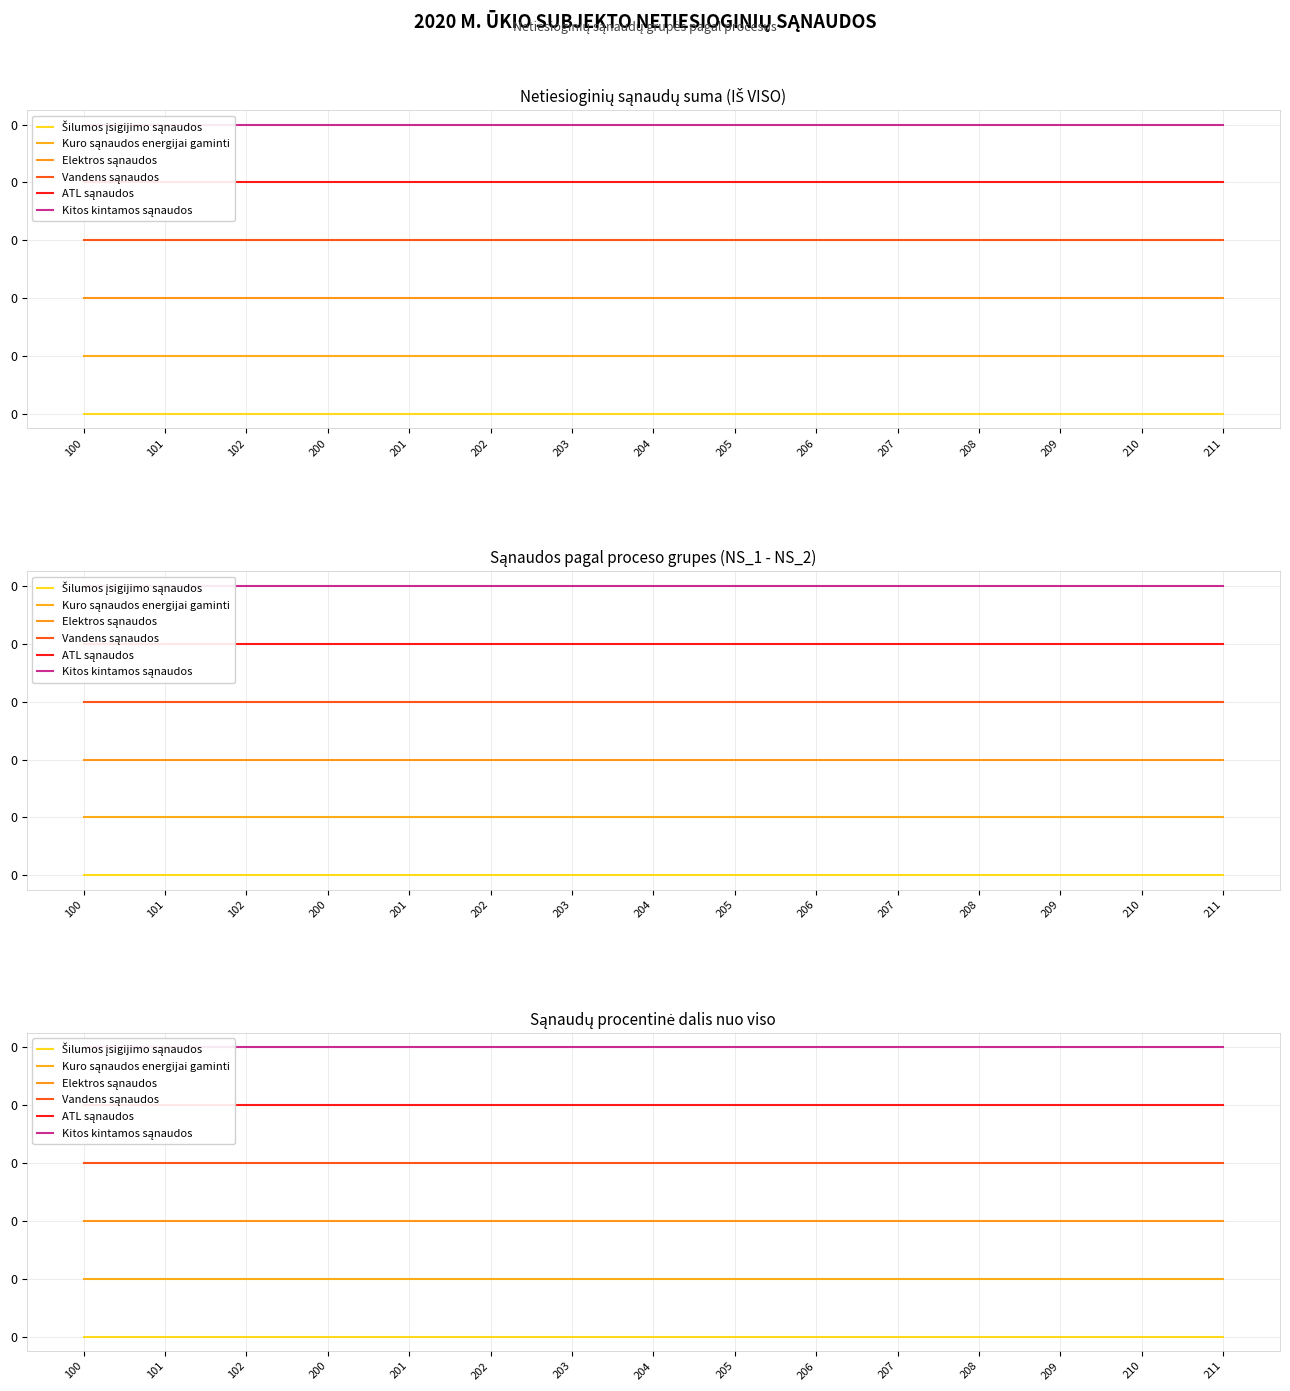

The Vandens sąnaudos series shows 0.0 at 102. True or false?

False